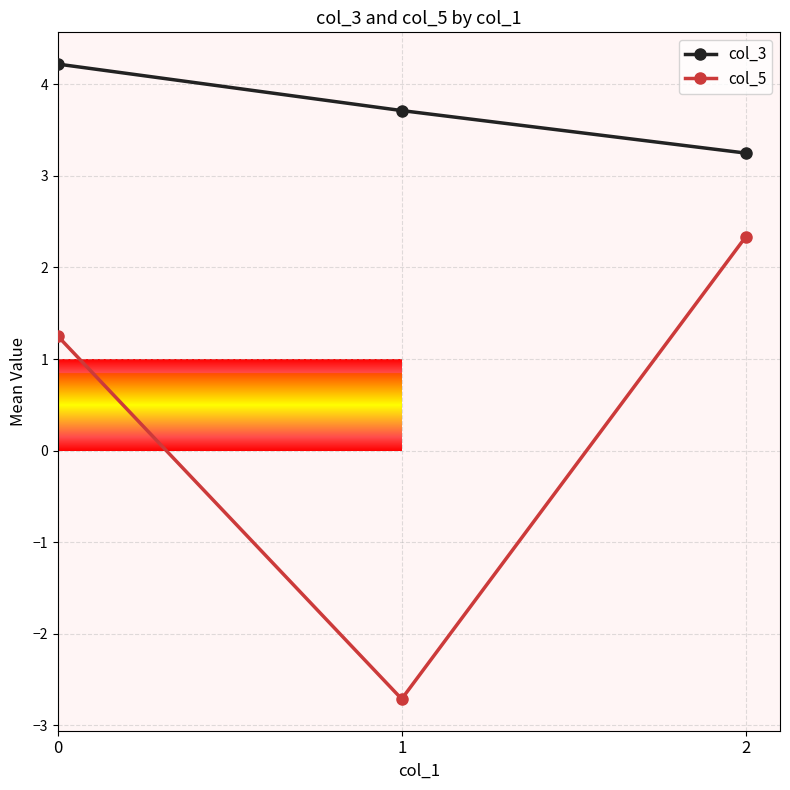

The col_5 series shows 2.0 at 0. True or false?

False